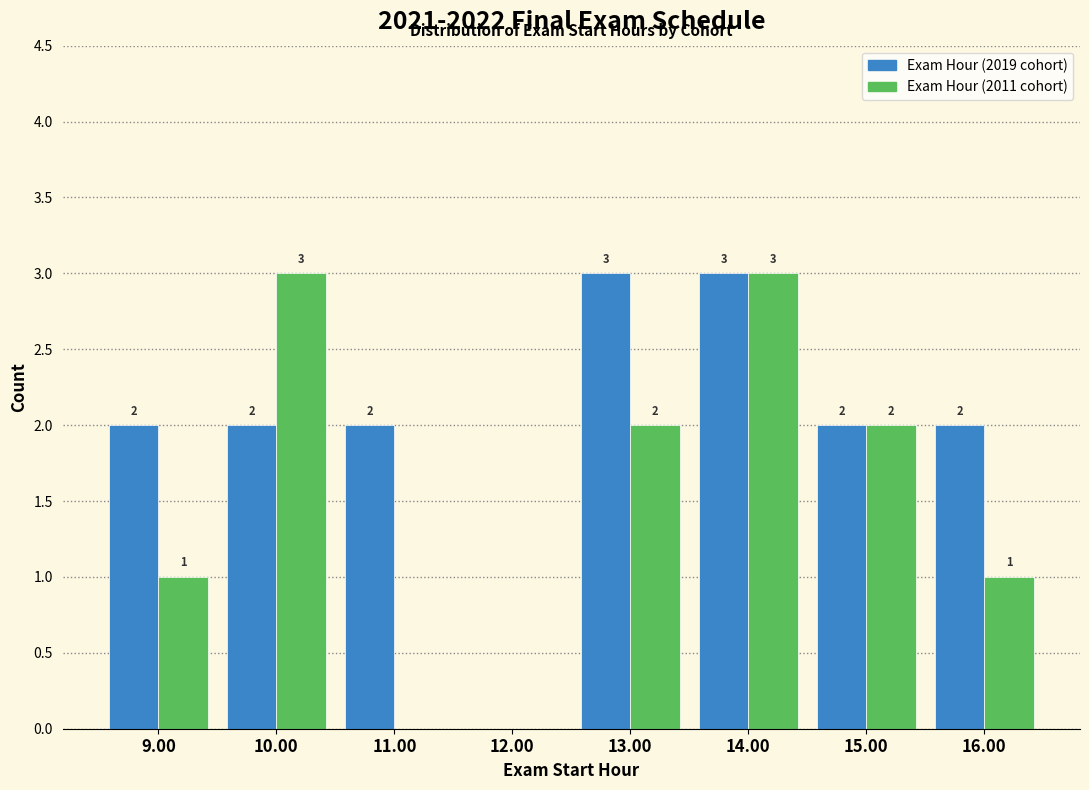

Reading left to right, list all the values displayed in this chart.

Exam Hour (2019 cohort): 9.00=2	10.00=2	11.00=2	12.00=0	13.00=3	14.00=3	15.00=2	16.00=2
Exam Hour (2011 cohort): 9.00=1	10.00=3	11.00=0	12.00=0	13.00=2	14.00=3	15.00=2	16.00=1